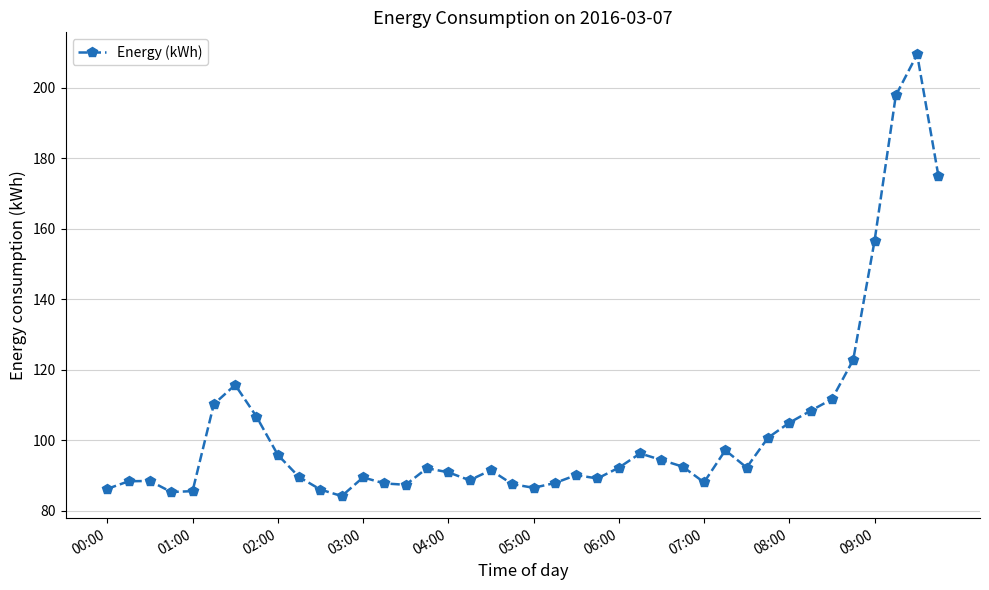

What is the difference between the second highest and minimum values?

113.7